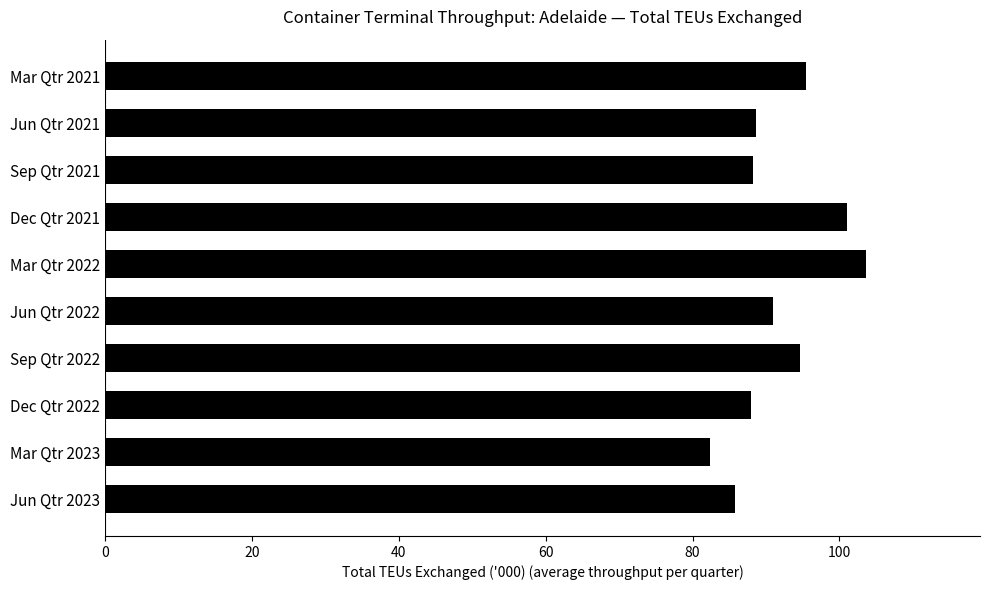

Read the value at Dec Qtr 2022.

88.0